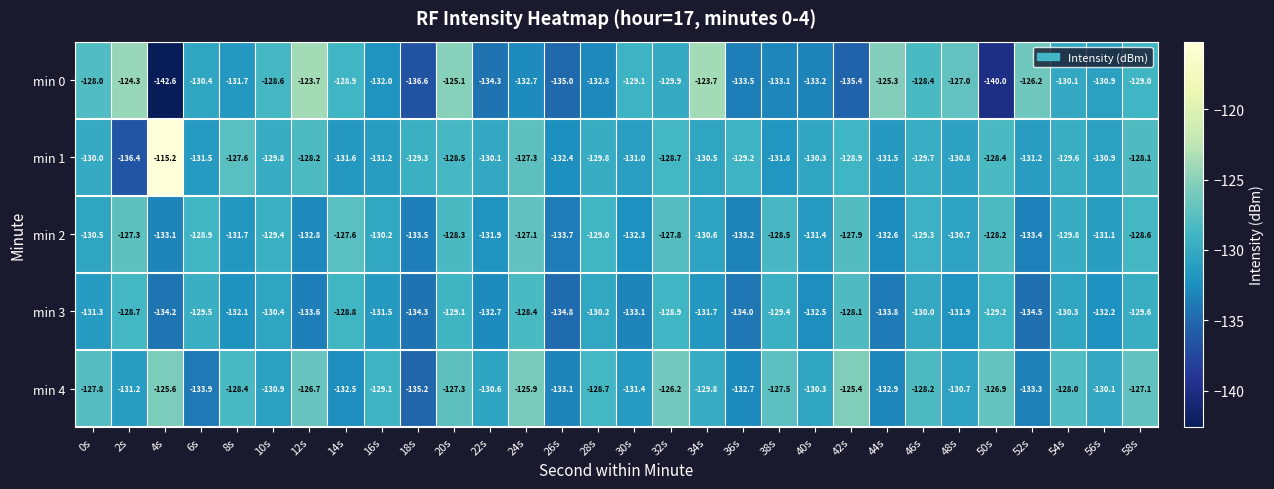

What is the total value across all series at 30s?

-656.9